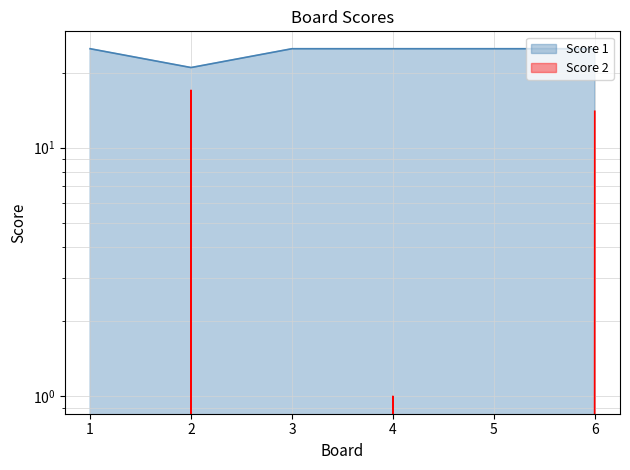

Which series has the largest total across all categories?

Score 1